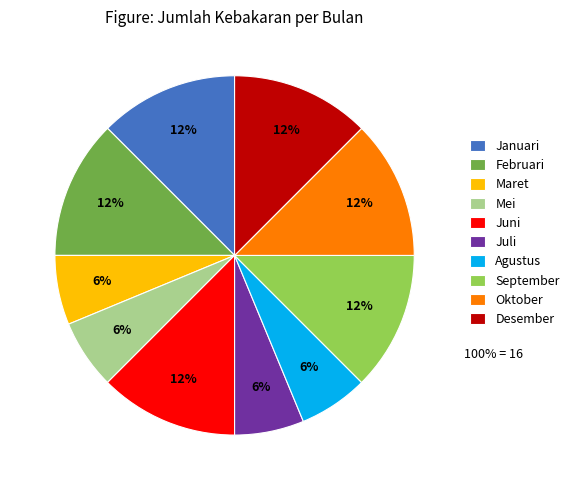

Is there any slice that represents more than half of the pie?

No